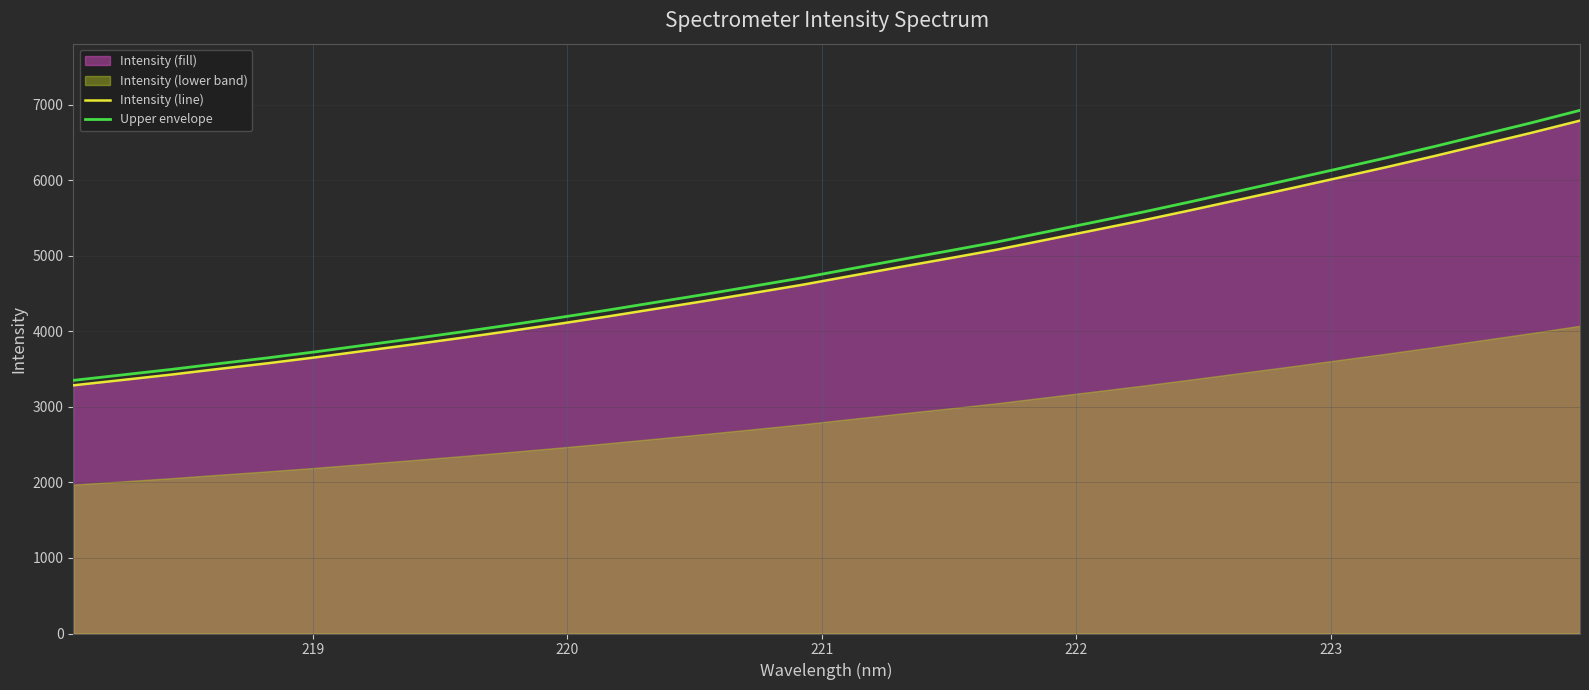

True or false: Intensity (line) and Upper envelope intersect in this chart.

False